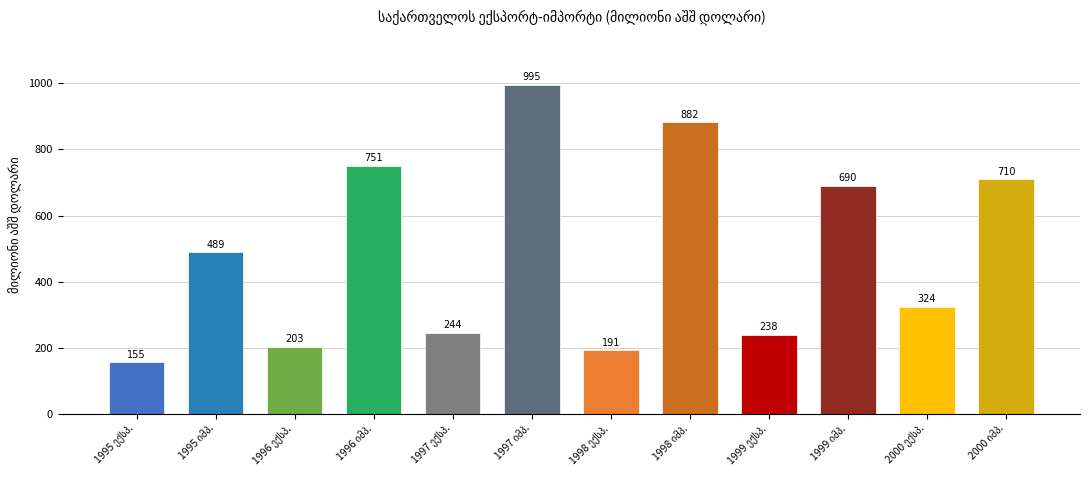

What is the smallest value displayed?

155.2